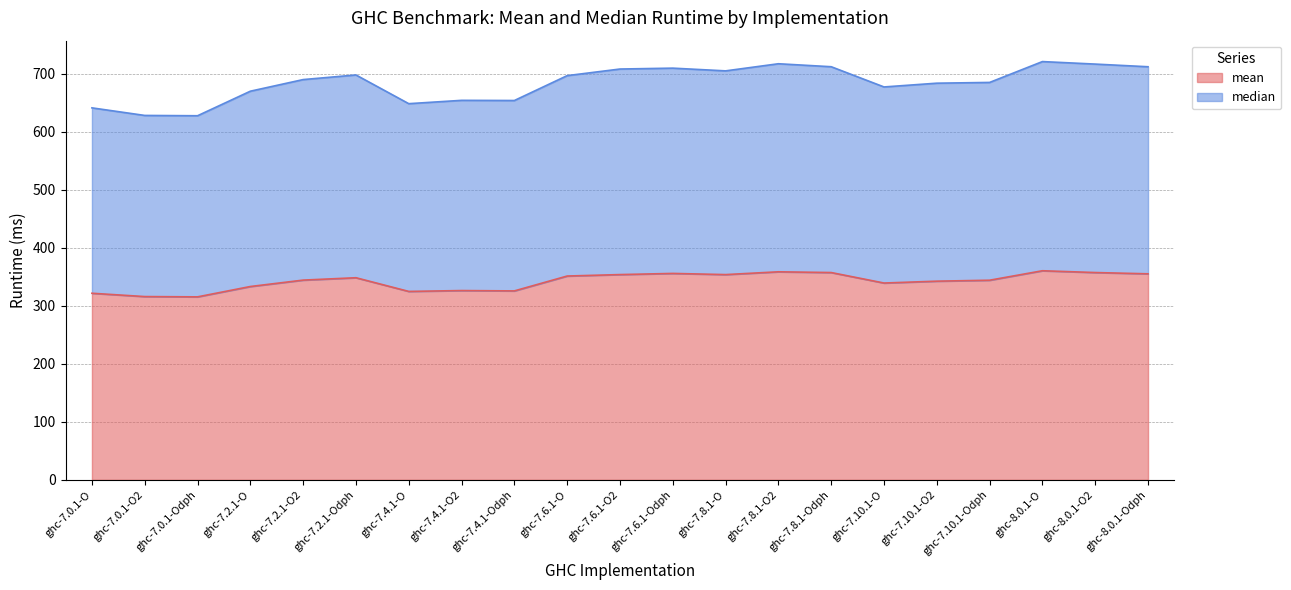

Read the median value at ghc-7.2.1-Odph.

697.8